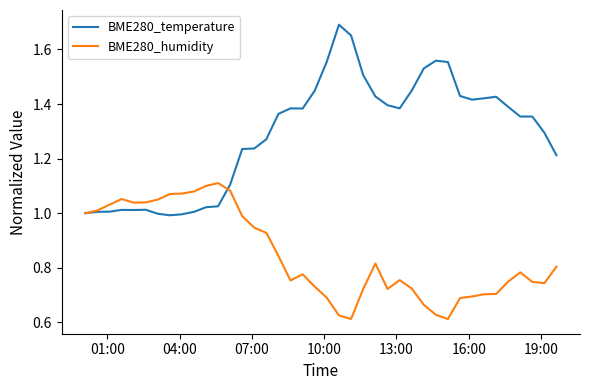

Which series has the widest spread of values?

BME280_temperature